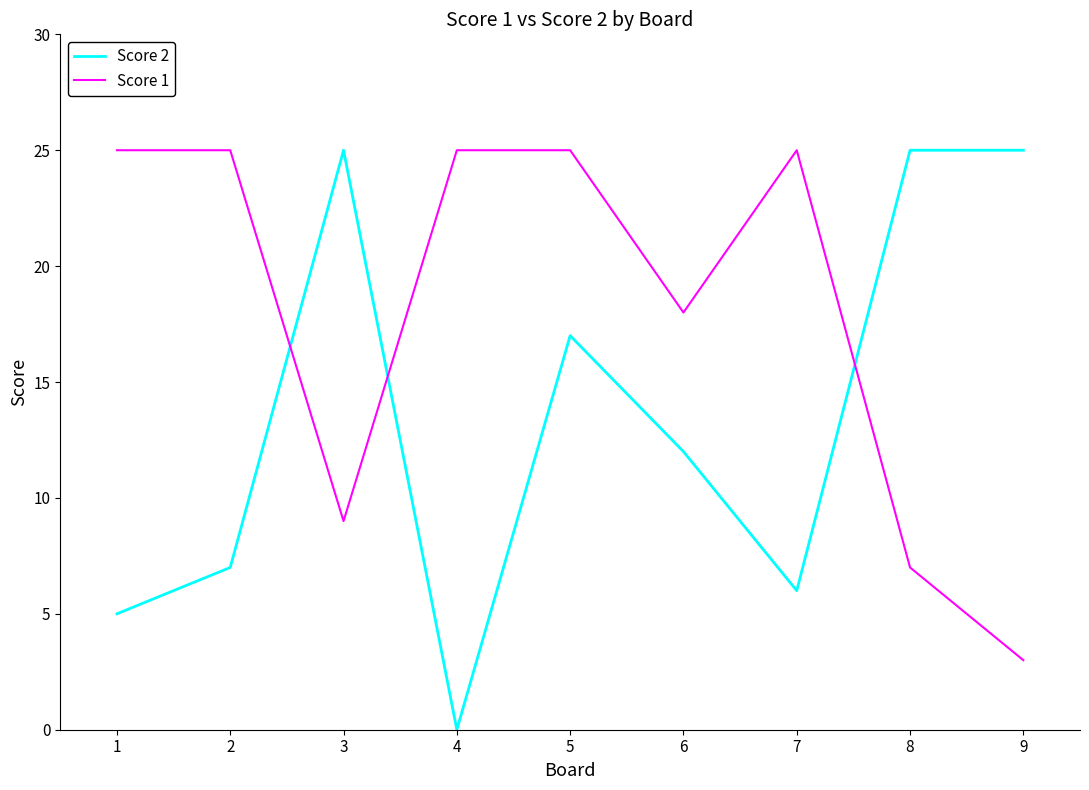

How many lines are shown in the chart?

2